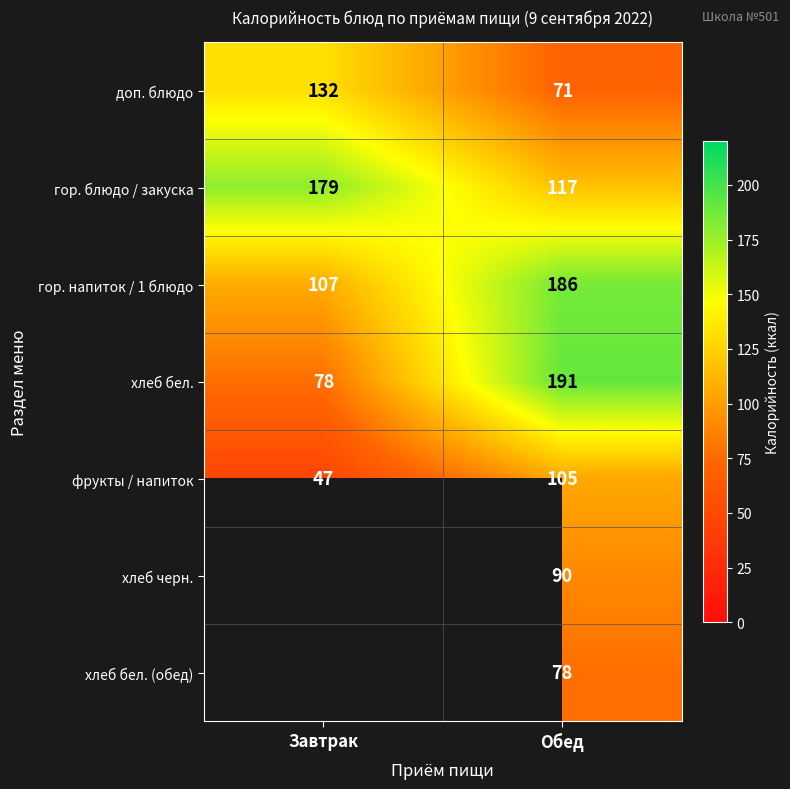

True or false: гор. блюдо / закуска has a value of 43.4 at Завтрак.

False